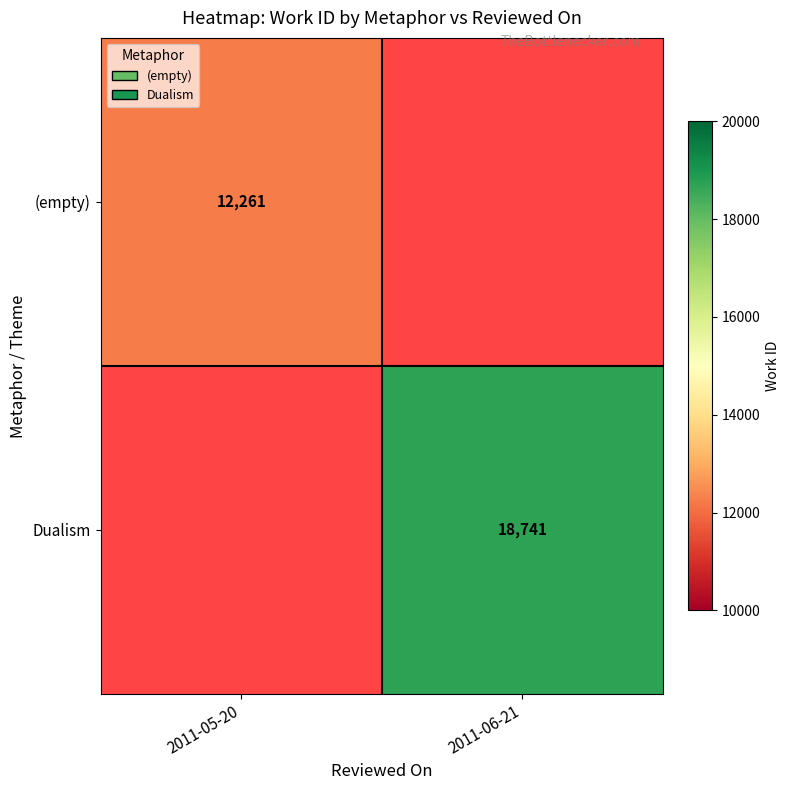

Is the value of Dualism at 2011-06-21 greater than the value of (empty) at 2011-05-20?

Yes